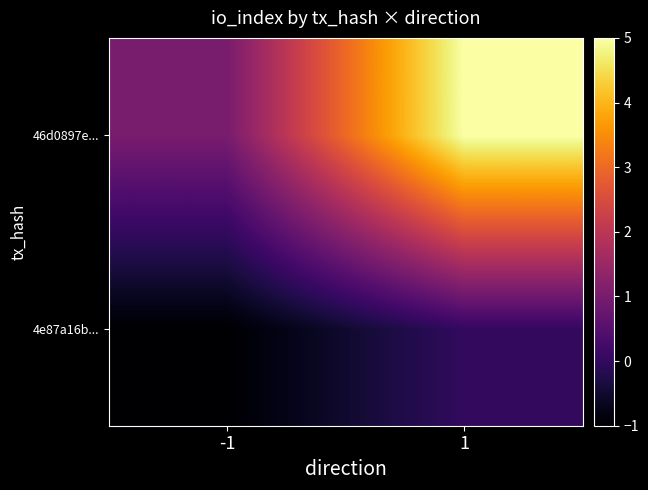

At which category does the chart reach its peak across all series?

1